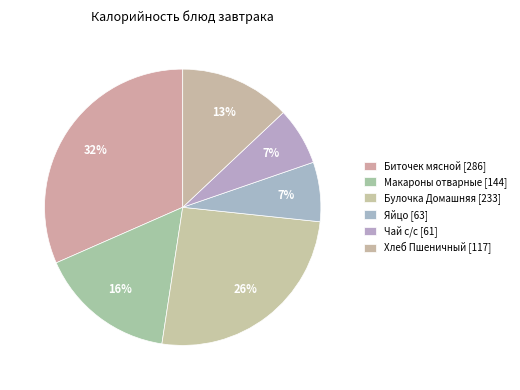

Is it true that Макароны отварные is 16% of the pie?

True